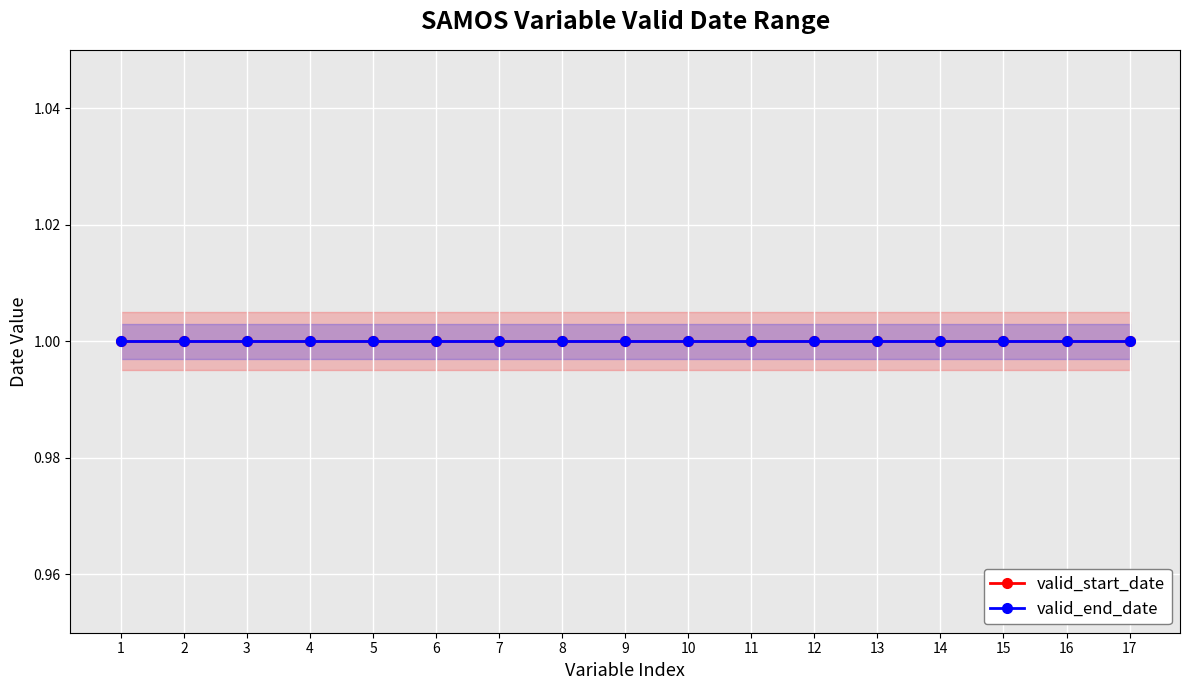

How many distinct data groups are displayed?

2